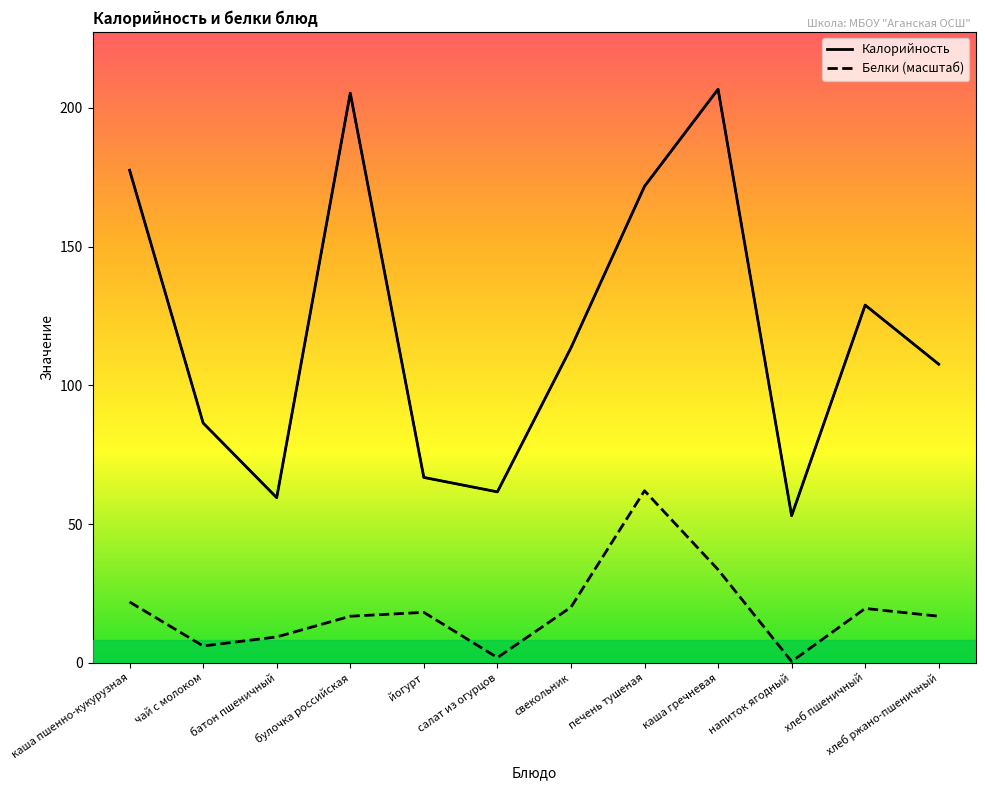

What are all the series names shown in the legend?

Калорийность, Белки